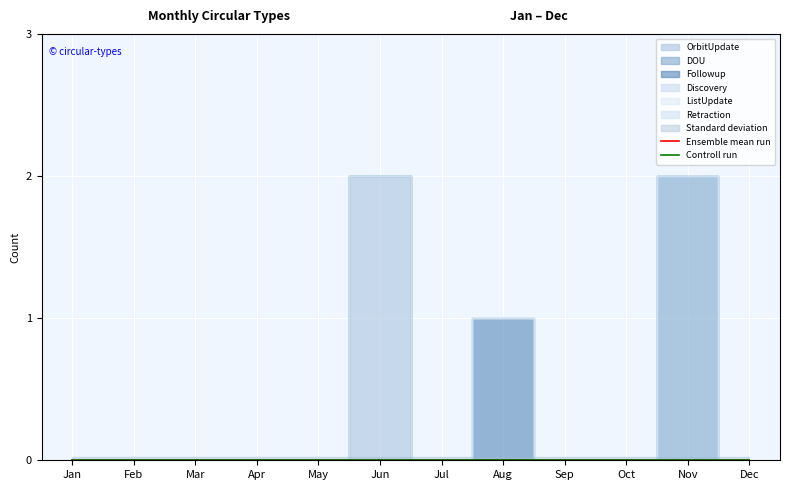

Reading right to left, what are all the values shown in this chart?

OrbitUpdate: 0	0	0	0	0	0	2	0	0	0	0	0
DOU: 0	2	0	0	0	0	0	0	0	0	0	0
Followup: 0	0	0	0	1	0	0	0	0	0	0	0
Discovery: 0	0	0	0	0	0	0	0	0	0	0	0
ListUpdate: 0	0	0	0	0	0	0	0	0	0	0	0
Retraction: 0	0	0	0	0	0	0	0	0	0	0	0